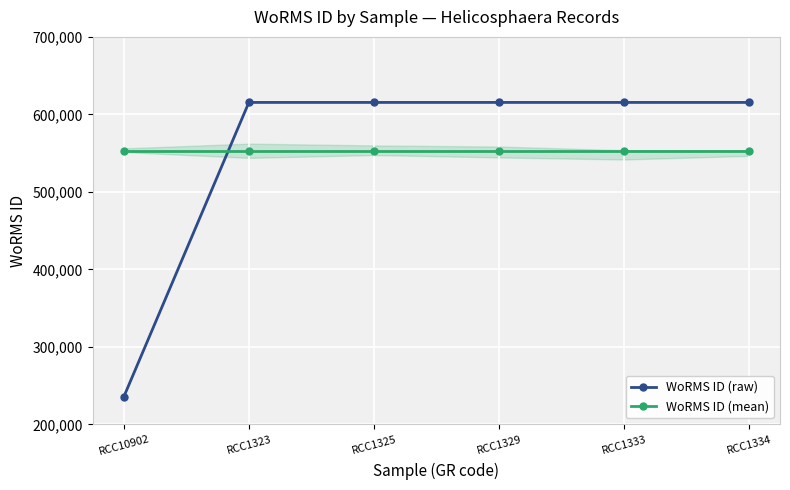

True or false: WoRMS ID (mean) has a value of 327145 at RCC1325.

False